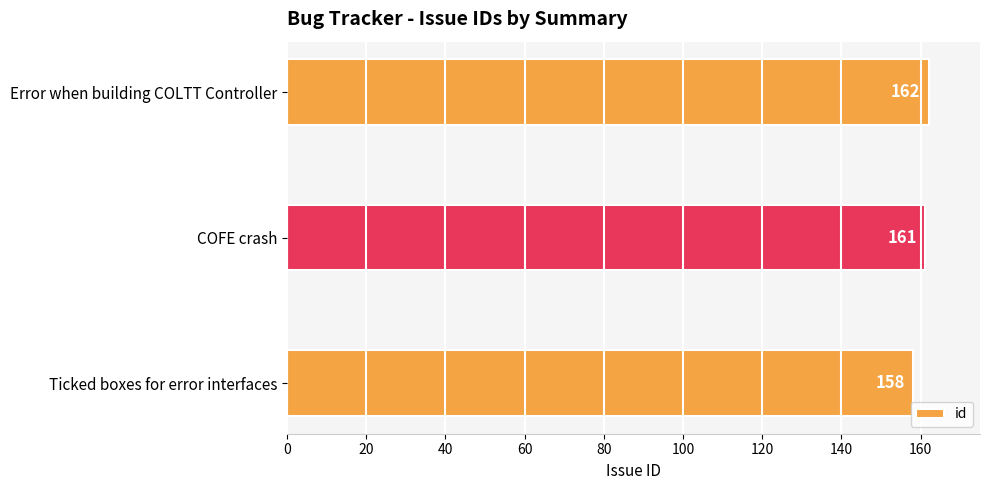

What is the smallest value displayed?

158